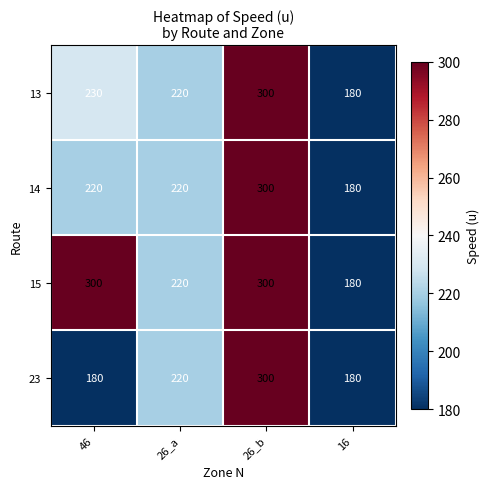

Is it true that 14 equals 220 at 46?

True